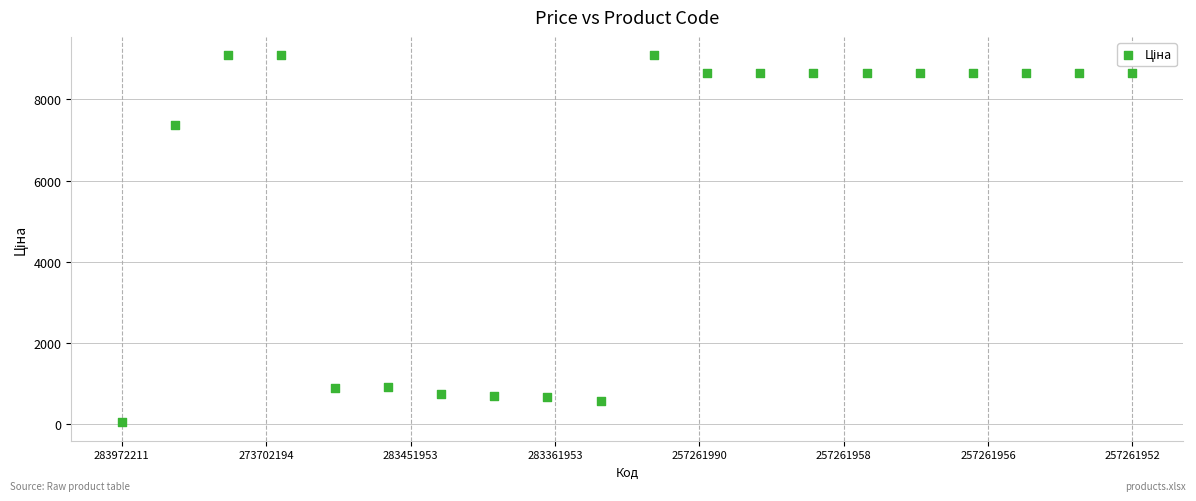

What Y value in the scatter plot is closest to 4562?

7360.2